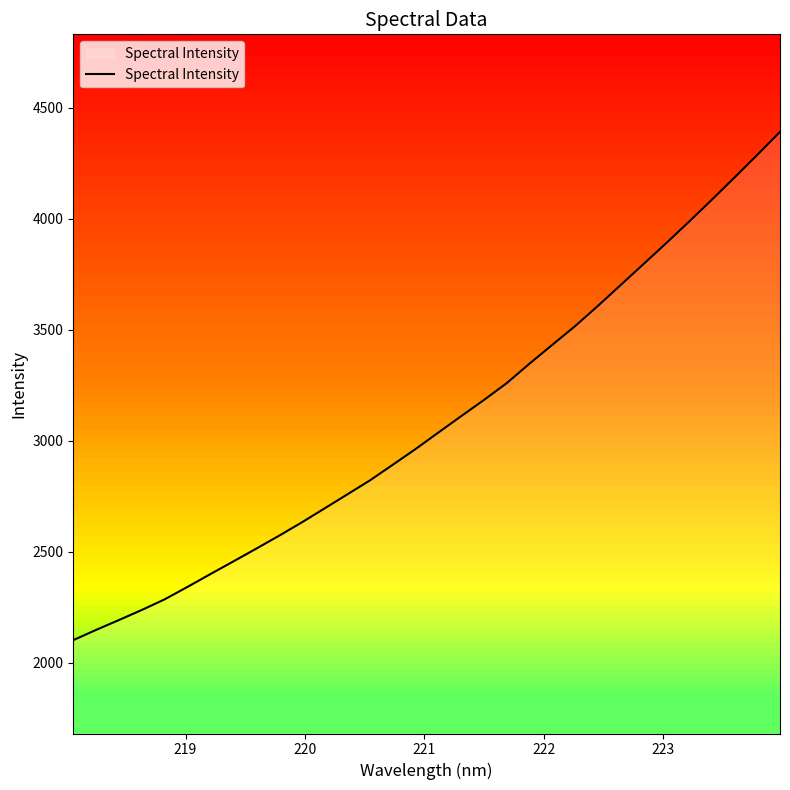

What is the minimum value shown in the chart?

2102.4